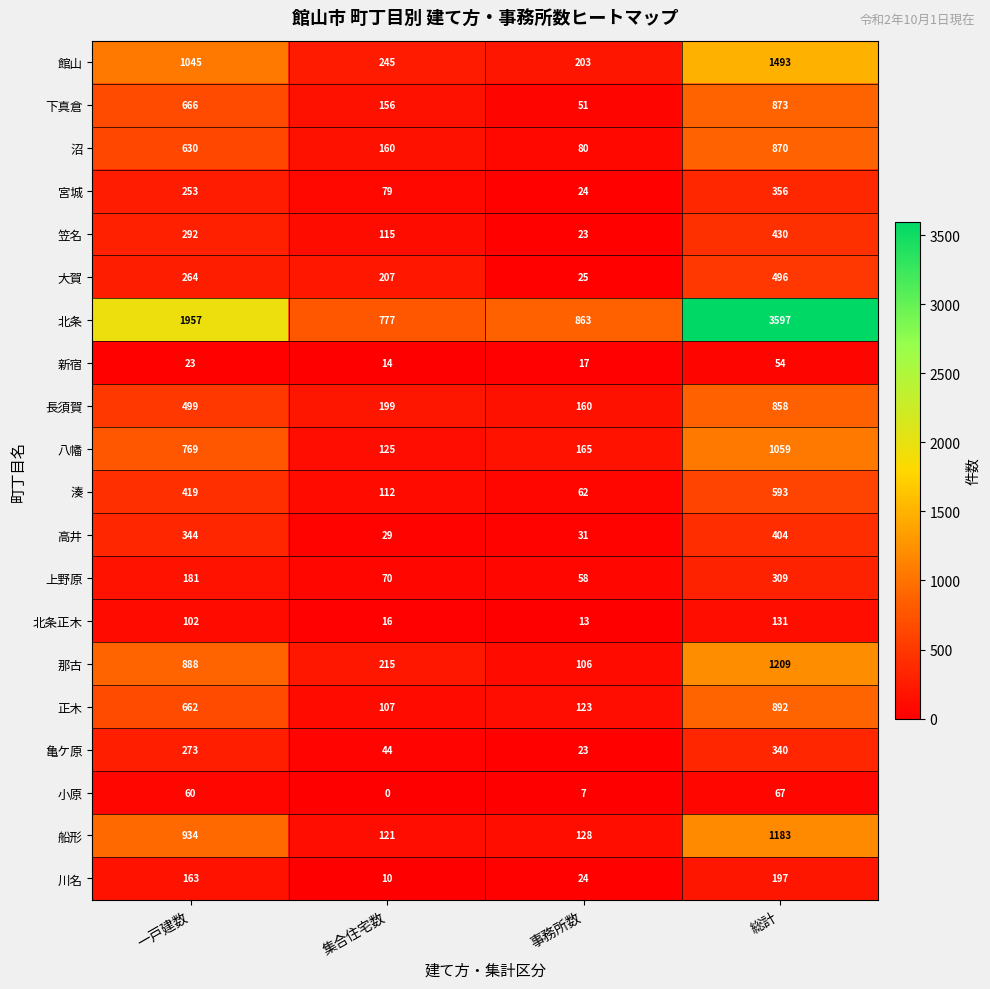

What is the difference between the highest and lowest values at 事務所数?

856